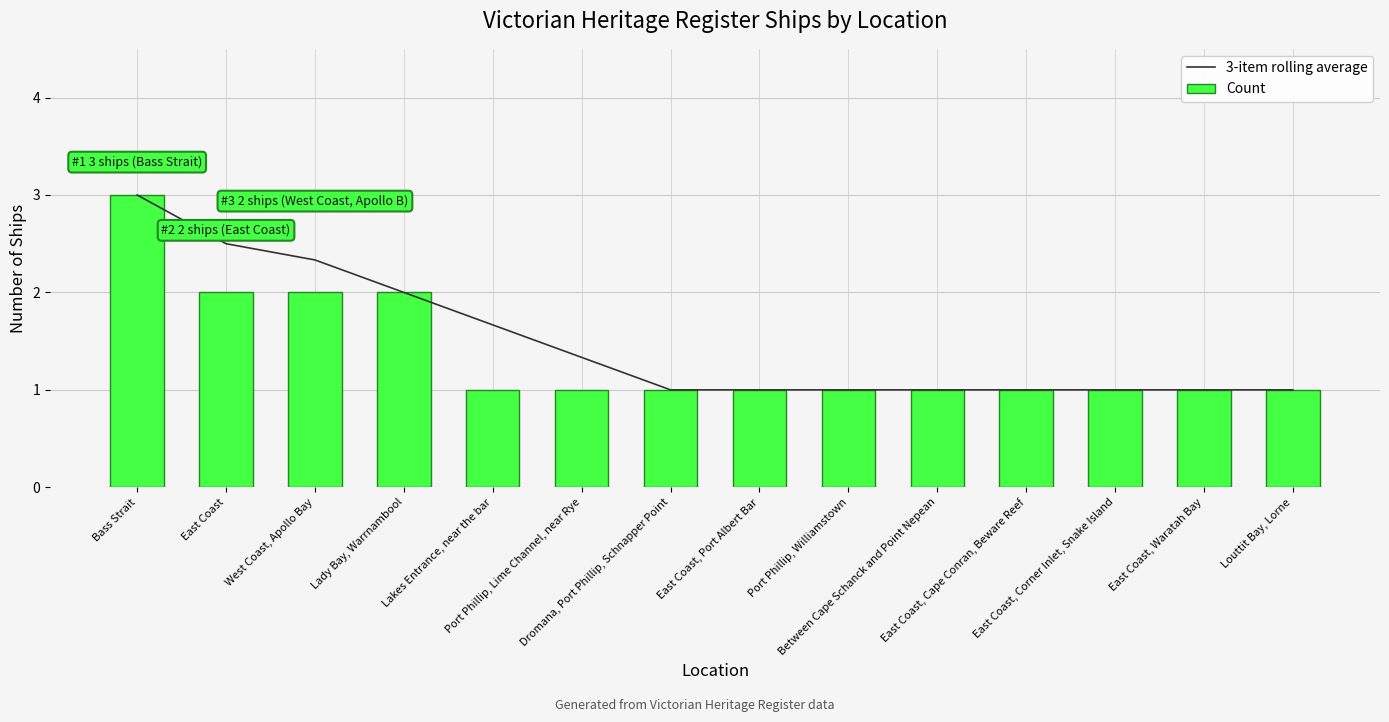

List the series in order of their peak value, highest first.

3-item rolling average, Count